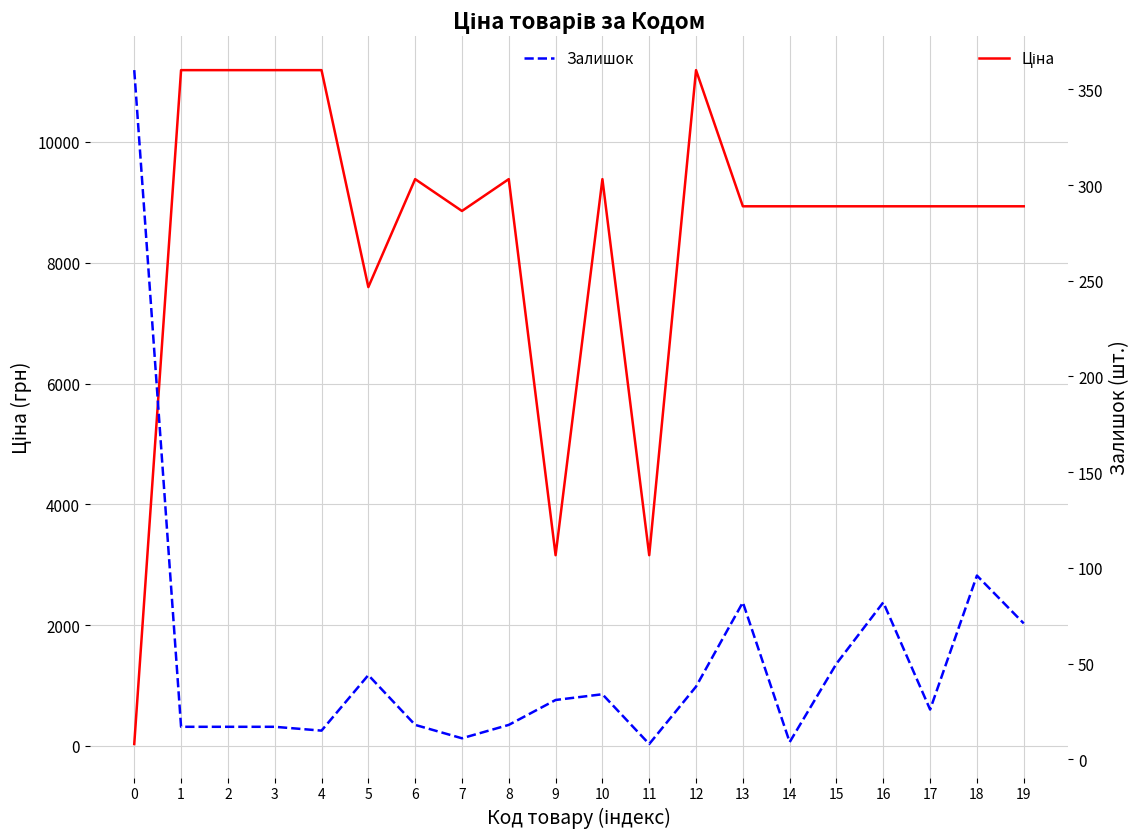

Rank the series by their average value, from highest to lowest.

Ціна, Залишок